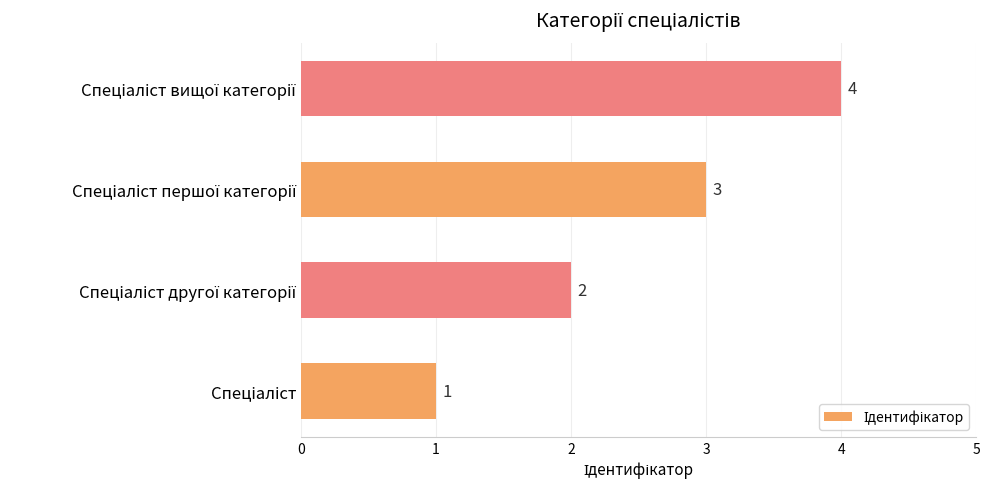

What is the maximum value shown in the chart?

4